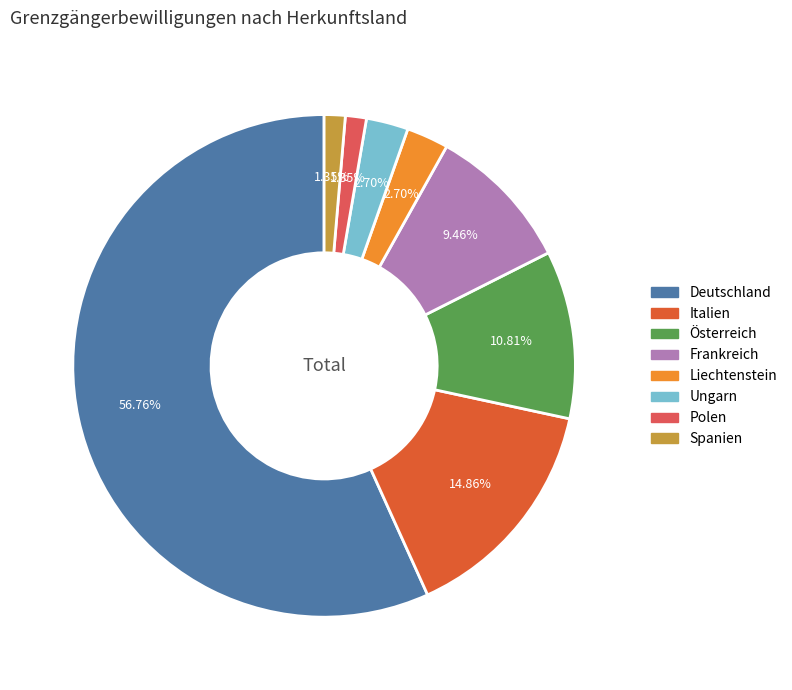

What is the ratio of the value at Ungarn to the value at Polen?

2.0